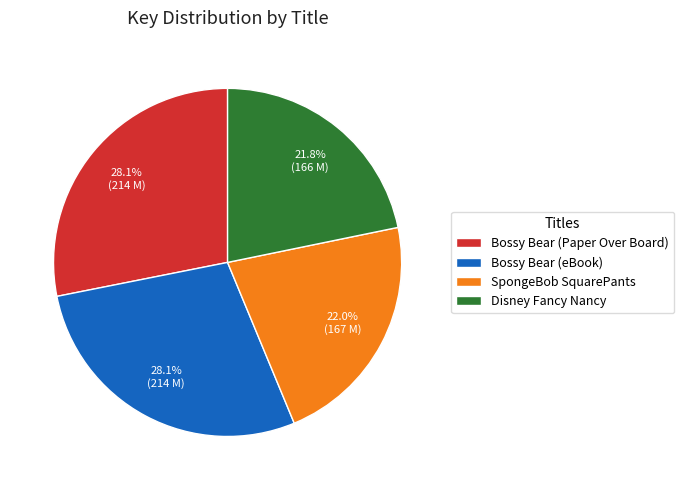

Combined, do SpongeBob SquarePants and Bossy Bear (eBook) account for over 50%?

Yes